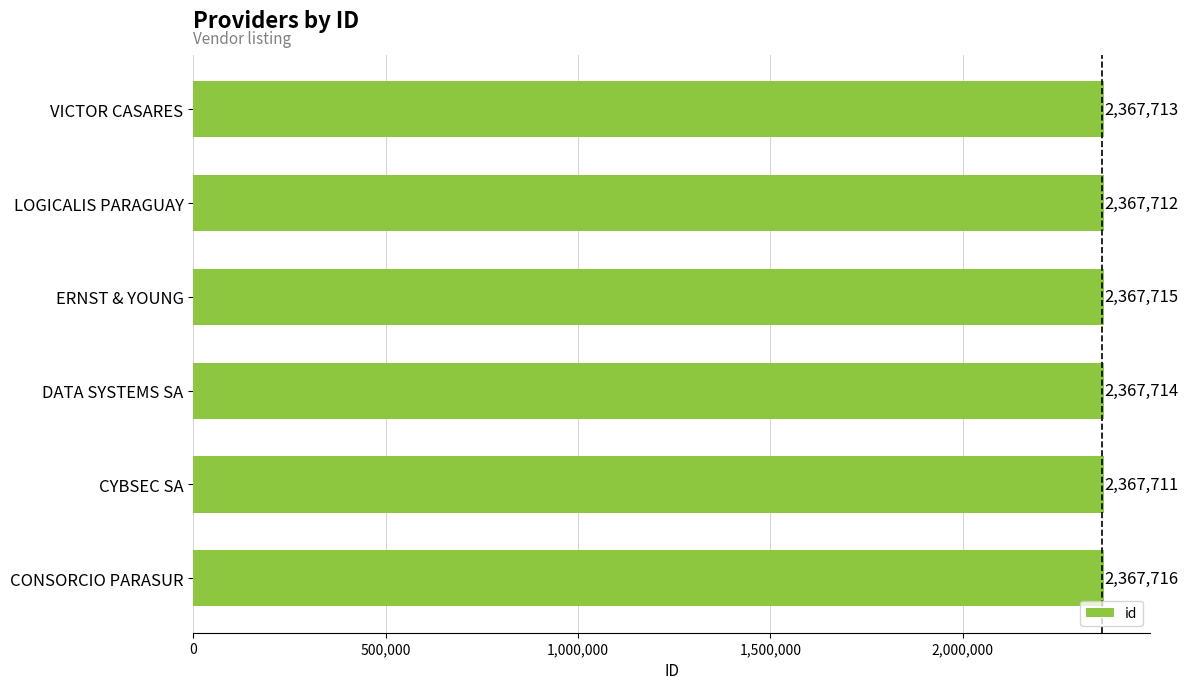

Between CONSORCIO PARASUR and ERNST & YOUNG, which is larger?

CONSORCIO PARASUR